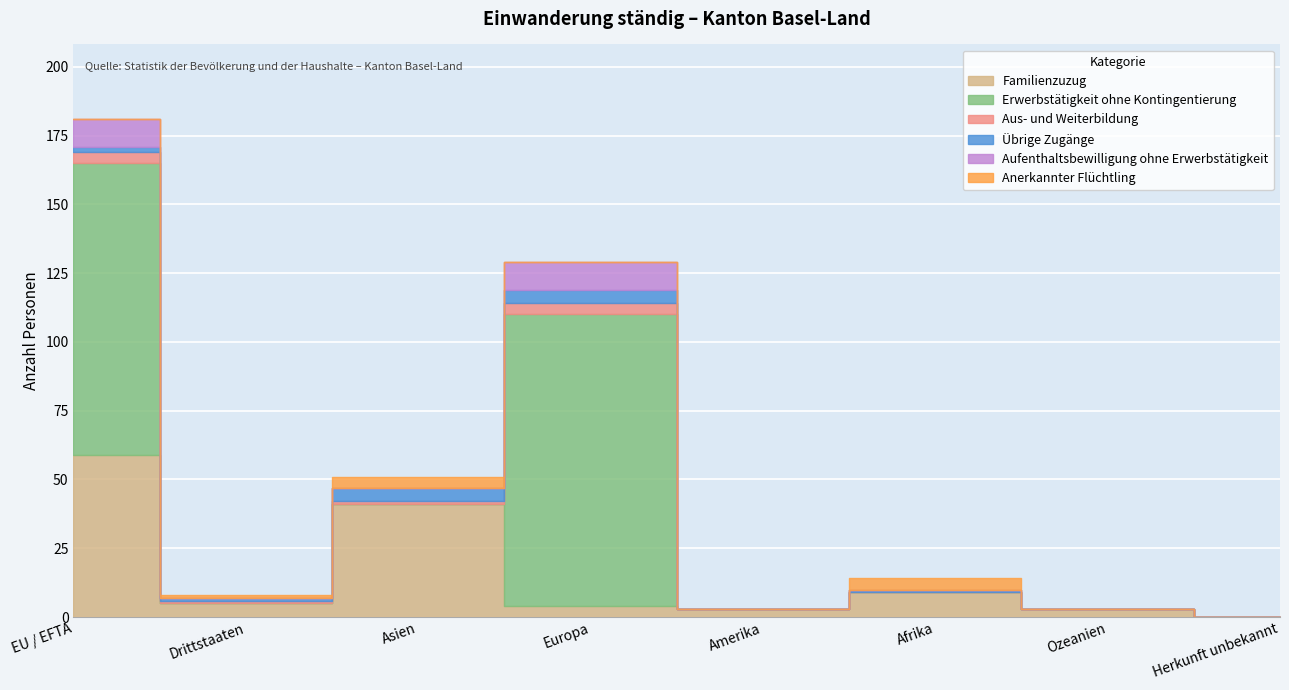

What is the sum of all Anerkannter Flüchtling values?

9